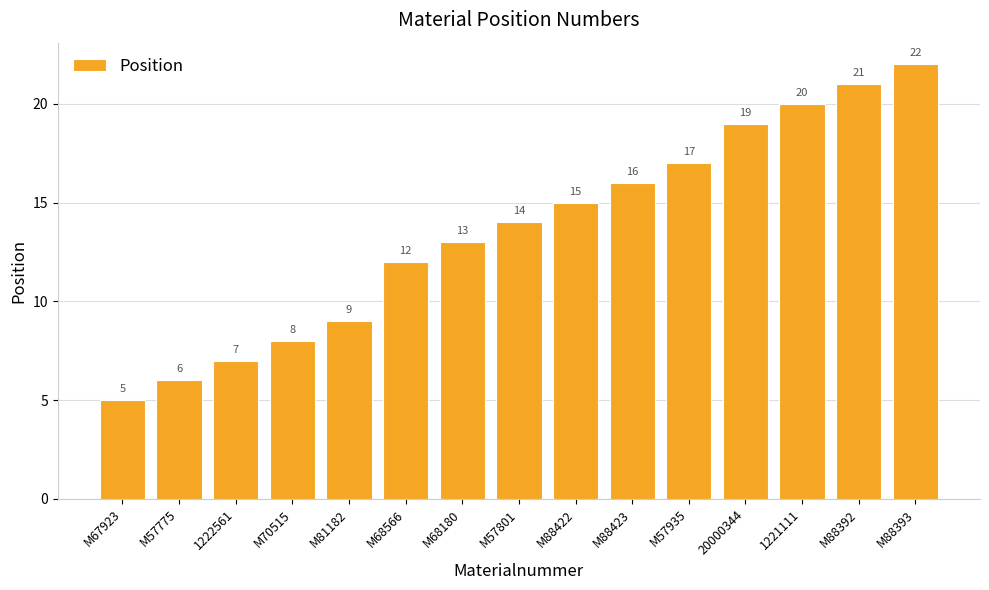

What is the difference between the second highest and minimum values?

16